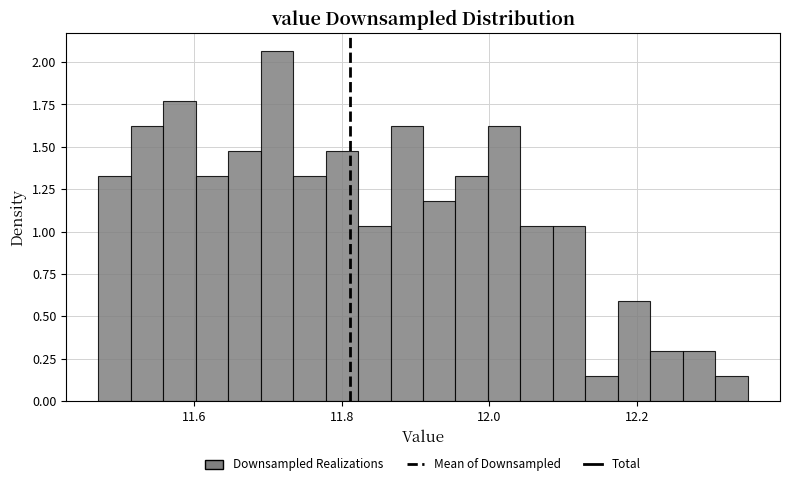

Around what value on the x-axis is the tallest bar? Give the approximate position of its centre, as read against the axis.

11.72